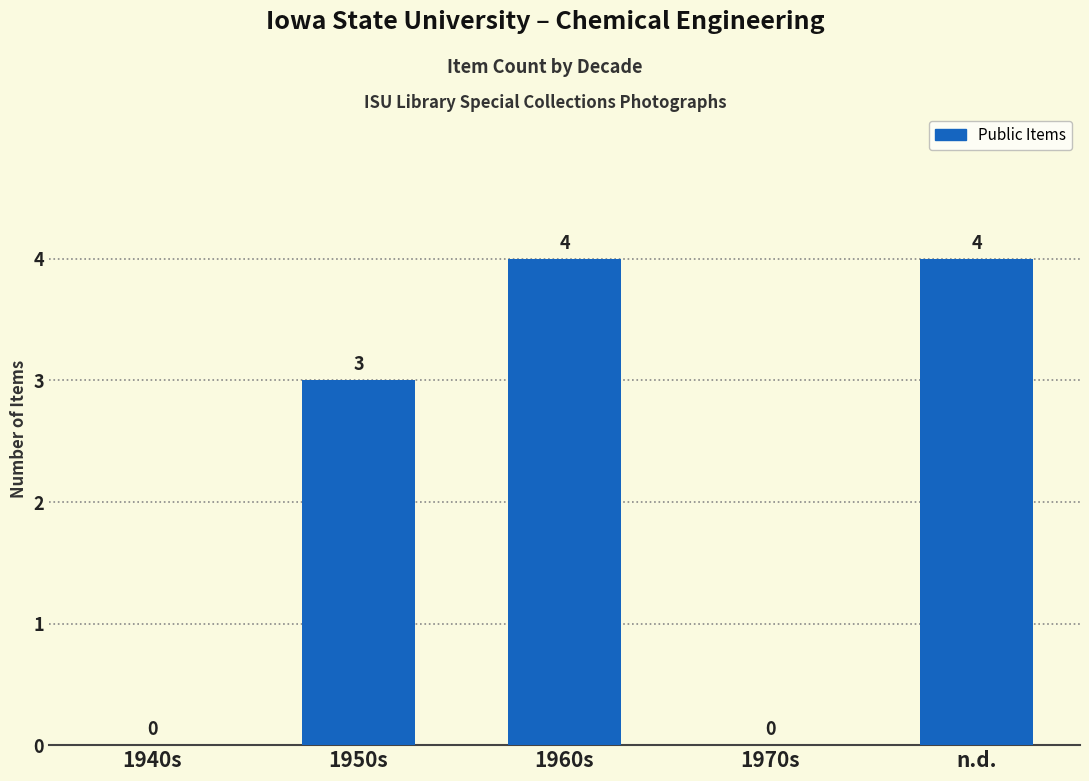

How many categories are shown in the chart?

5